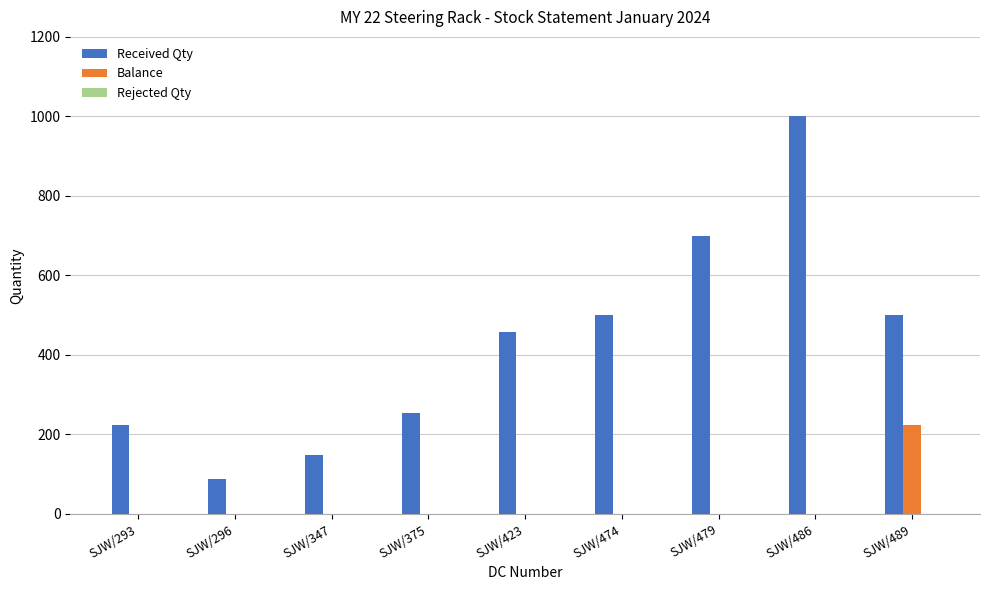

What is the sum of all Balance values?

224